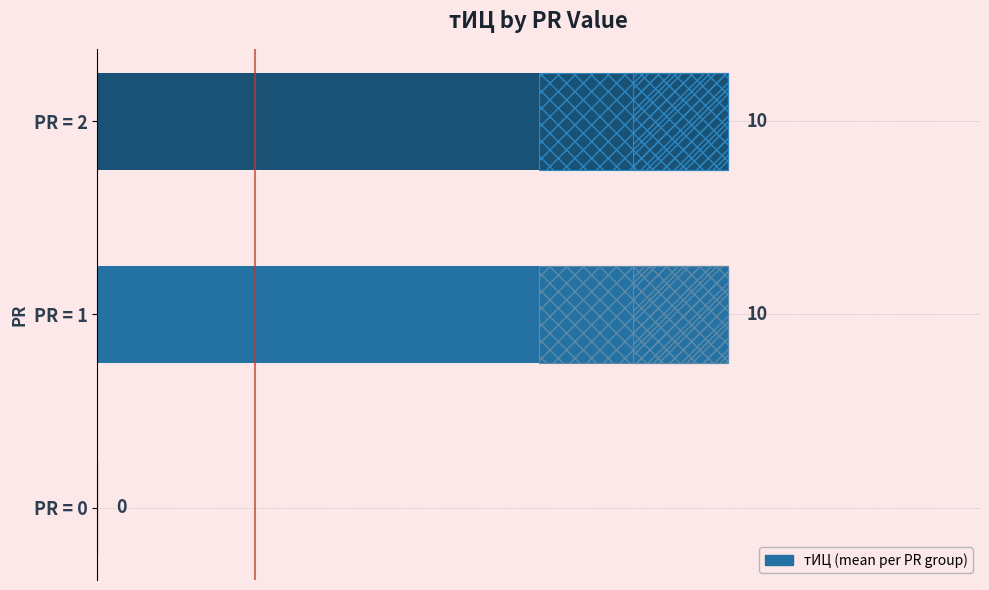

Reading left to right, list all the values displayed in this chart.

0	10	10